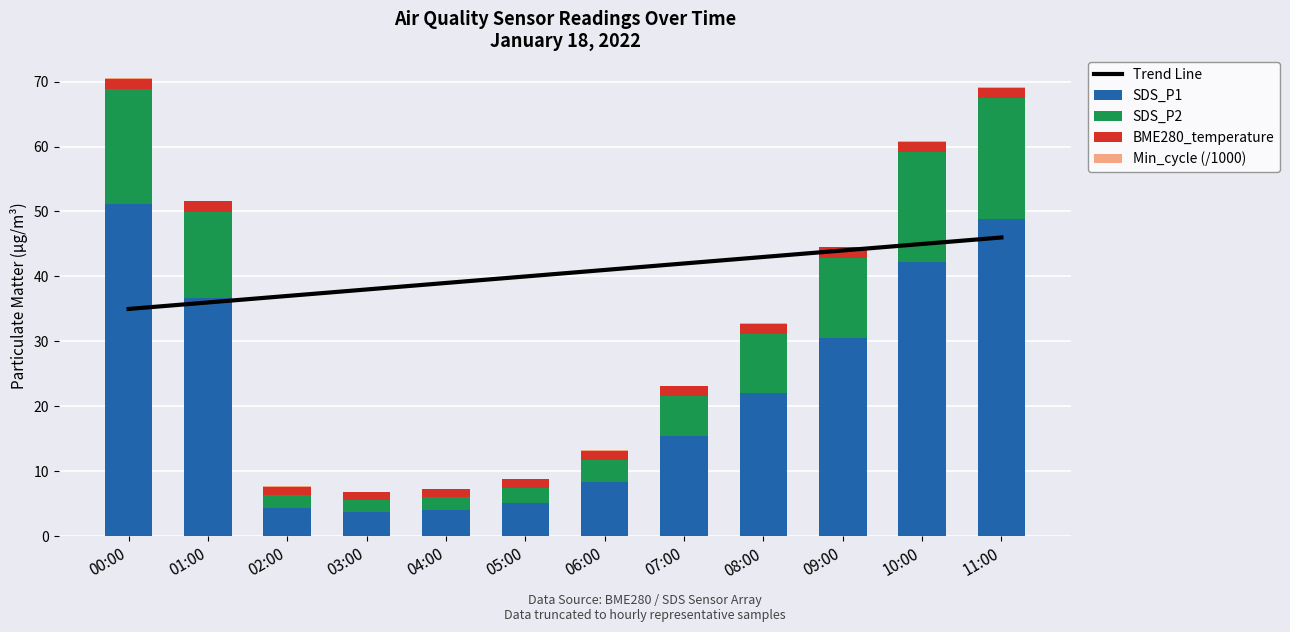

The SDS_P2 series shows 1.8 at 03:00. True or false?

True